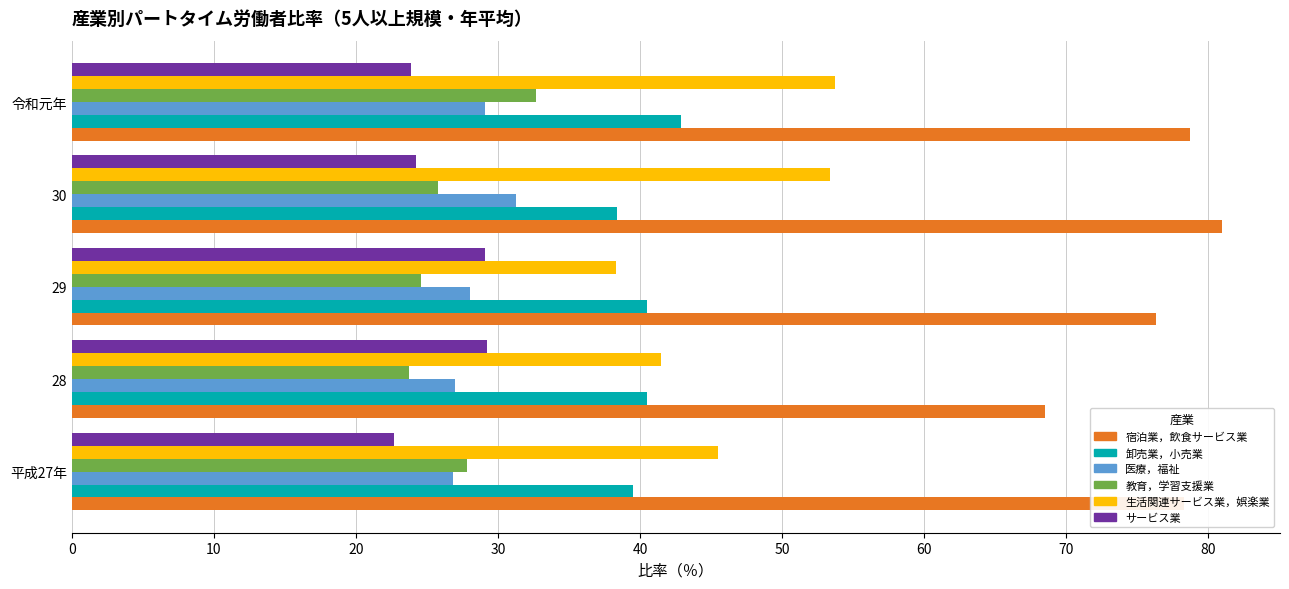

What is the difference between the highest and lowest values at 28?

44.8